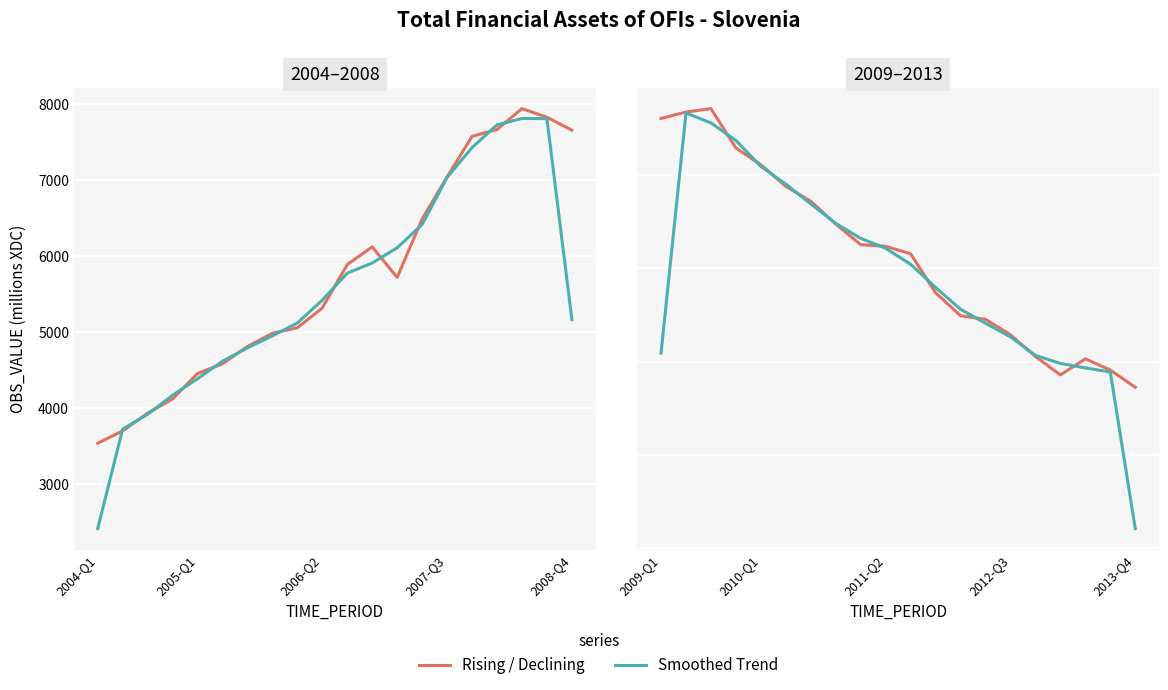

What is the spread (max minus min) of values at 14?

1779.6